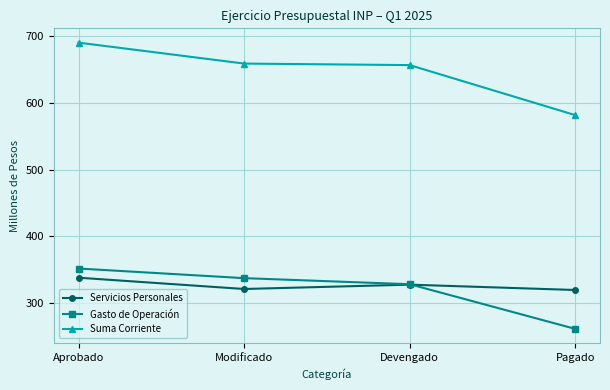

What is the value of the Servicios Personales point at the 2nd from the left?

321.3